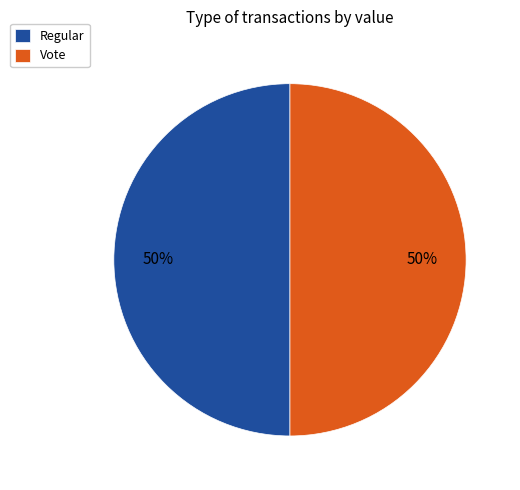

How many slices are in this pie chart?

2